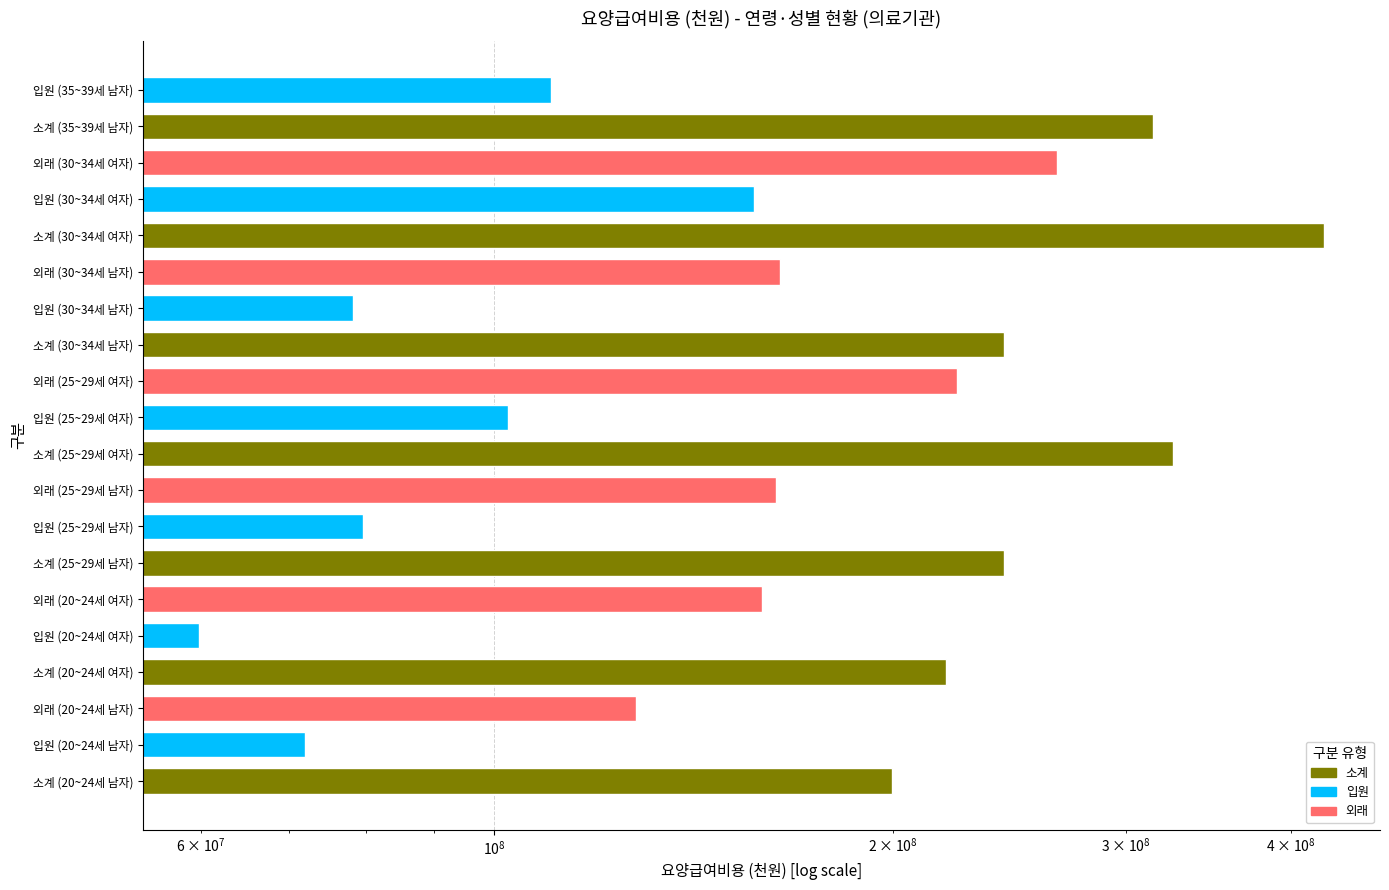

Are the bars grouped side by side (vs. stacked)?

No